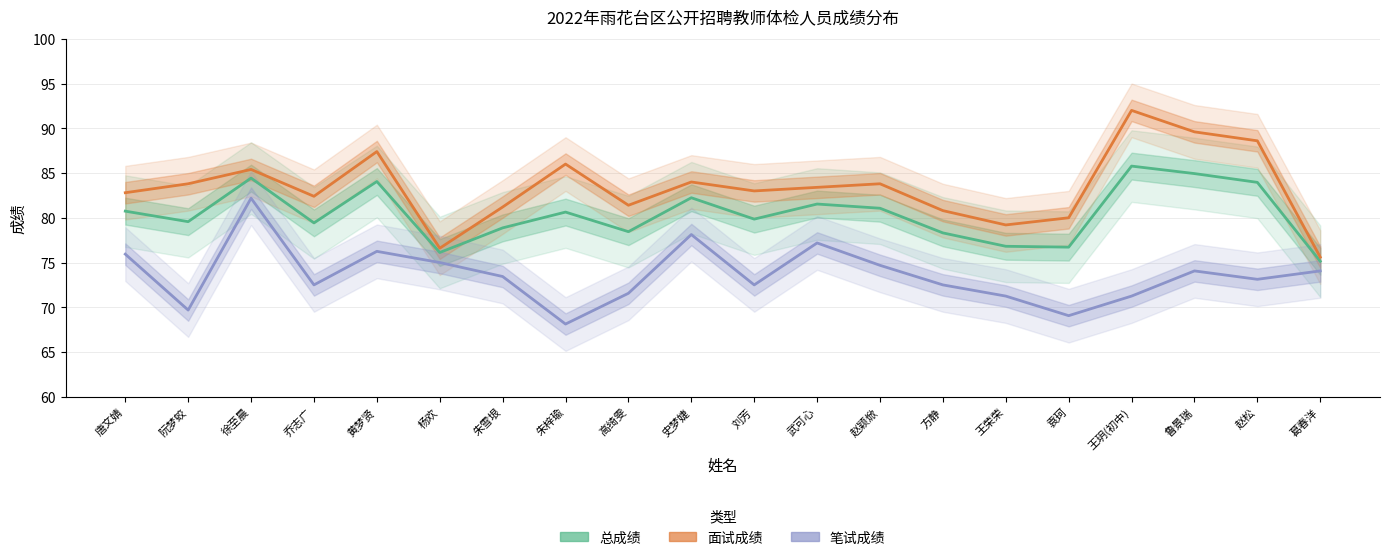

Reading right to left, extract all data points from this chart.

总成绩: 葛春洋=75.1	赵松=84.0	鲁景瑞=84.9	王玥(初中)=85.8	袁珂=76.7	王荣荣=76.8	方静=78.3	赵颖焮=81.1	武可心=81.5	刘芳=79.8	史梦婕=82.2	高绮雯=78.4	朱梓瑜=80.6	朱雪垠=78.9	杨欢=76.1	黄梦贤=84.1	乔志广=79.4	徐至晨=84.4	阮梦蛟=79.6	唐文婧=80.7
面试成绩: 葛春洋=75.6	赵松=88.6	鲁景瑞=89.6	王玥(初中)=92.0	袁珂=80.0	王荣荣=79.2	方静=80.8	赵颖焮=83.8	武可心=83.4	刘芳=83.0	史梦婕=84.0	高绮雯=81.4	朱梓瑜=86.0	朱雪垠=81.2	杨欢=76.6	黄梦贤=87.4	乔志广=82.4	徐至晨=85.4	阮梦蛟=83.8	唐文婧=82.8
笔试成绩: 葛春洋=74.1	赵松=73.1	鲁景瑞=74.1	王玥(初中)=71.2	袁珂=69.1	王荣荣=71.2	方静=72.5	赵颖焮=74.7	武可心=77.2	刘芳=72.5	史梦婕=78.1	高绮雯=71.6	朱梓瑜=68.1	朱雪垠=73.4	杨欢=75.0	黄梦贤=76.2	乔志广=72.5	徐至晨=82.2	阮梦蛟=69.7	唐文婧=75.9